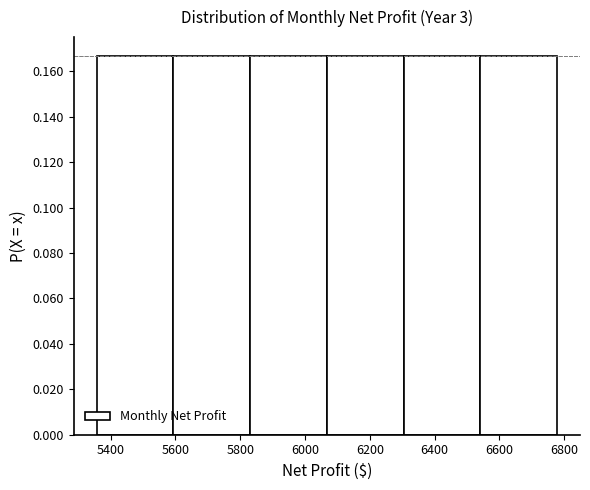

Reading left to right, list every bar in this chart as the range it spans on the x-axis followed by its height. Neither the bar edges nor the heights are printed on the chart, so give them approximately, as read against the axes.

5360 to 5600: 0.166
5600 to 5840: 0.166
5840 to 6060: 0.166
6060 to 6300: 0.166
6300 to 6540: 0.166
6540 to 6780: 0.166